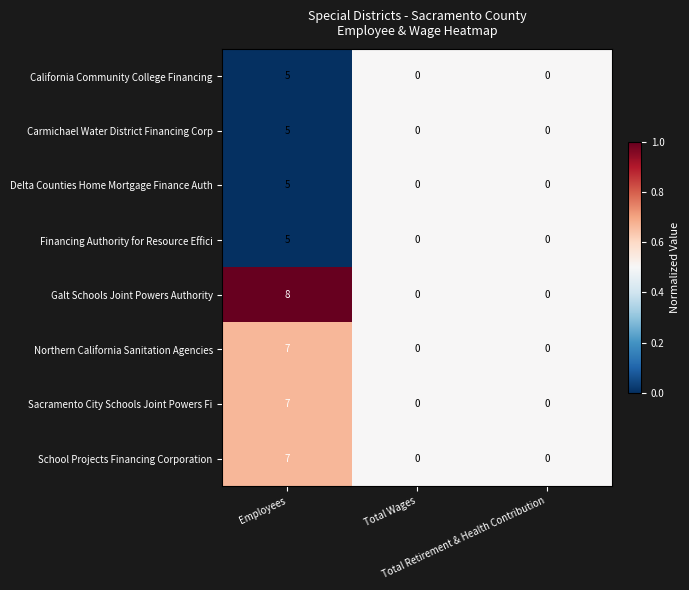

Which series has the largest total across all categories?

Galt Schools Joint Powers Authority